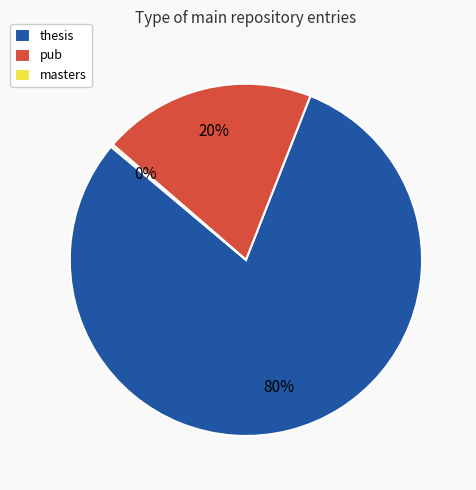

To the nearest percent, what percentage of the pie is thesis?

80%